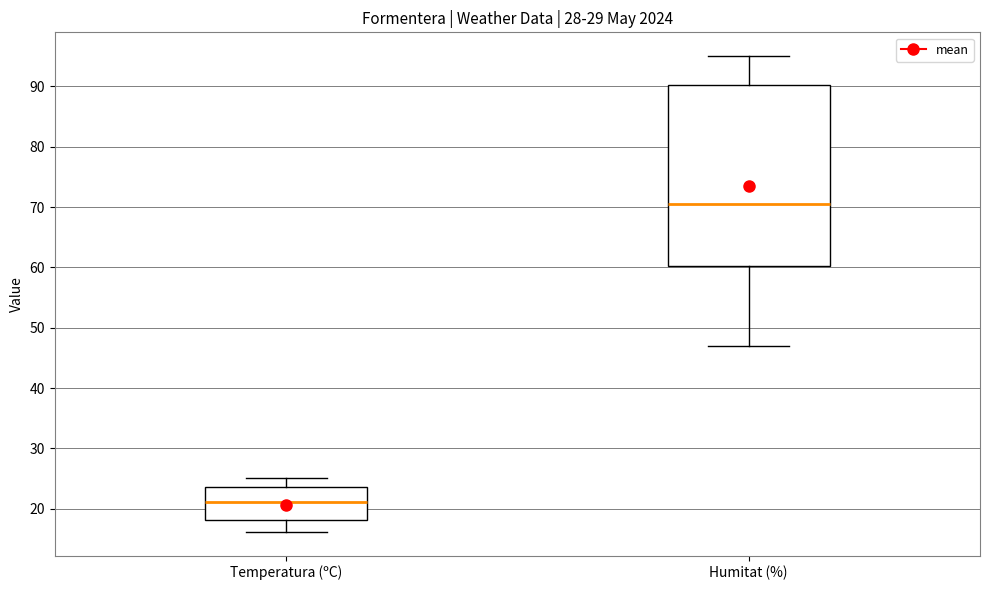

Comparing the boxes themselves (not the whiskers), which one is the tallest?

Humitat (%)